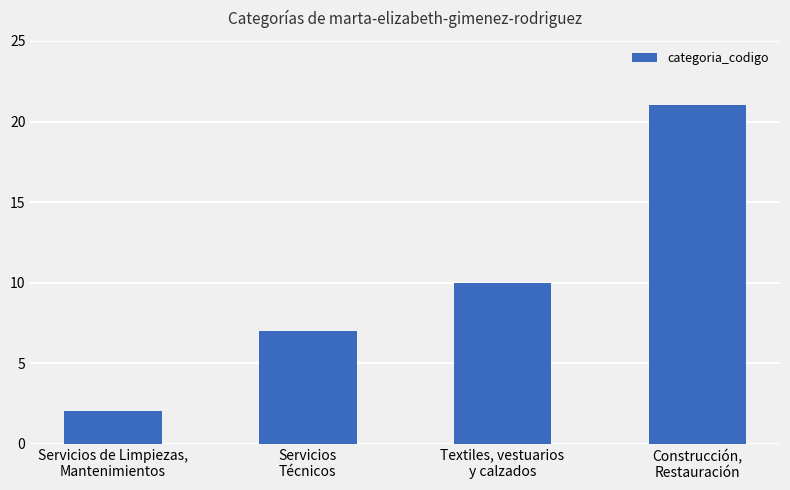

How many data points are less than 10?

2